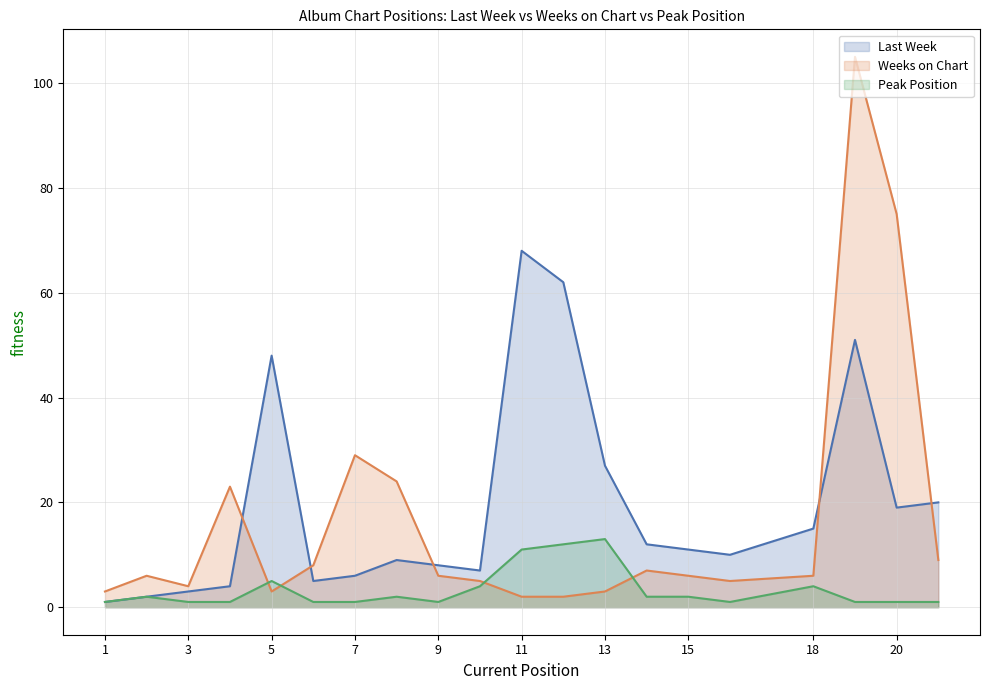

How many categories are shown in the chart?

20